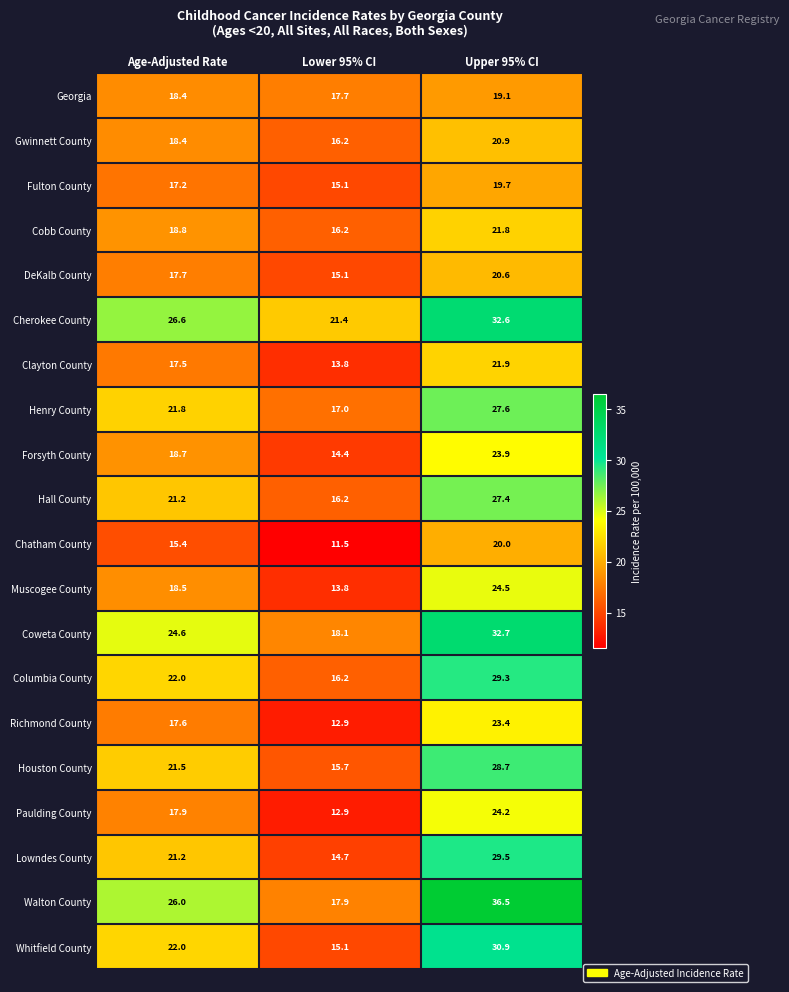

Between Age-Adjusted Rate and Lower 95% CI, which series saw the biggest shift?

Walton County